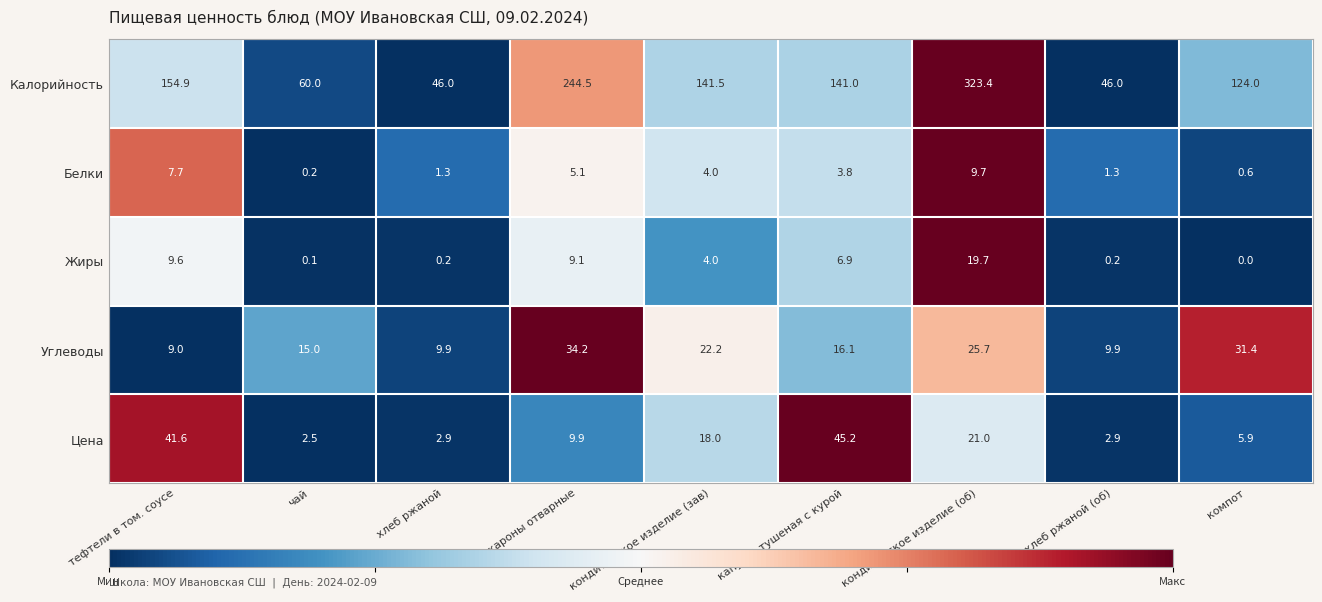

What is the total value across all series at хлеб ржаной?

60.3